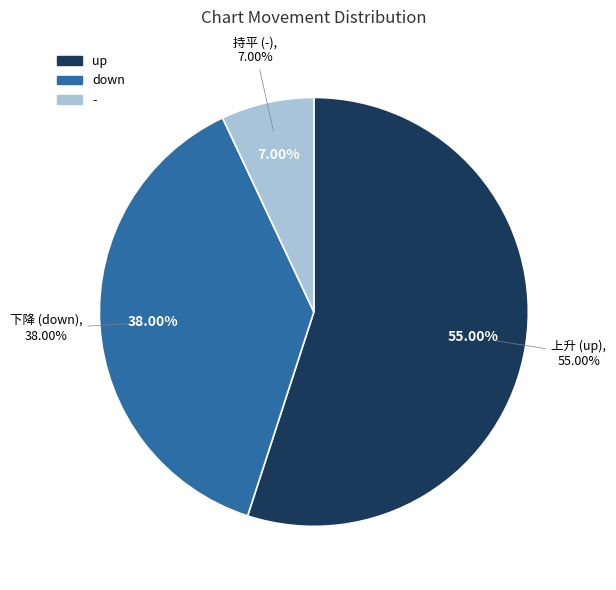

What is the total percentage of - and down?

45.0%